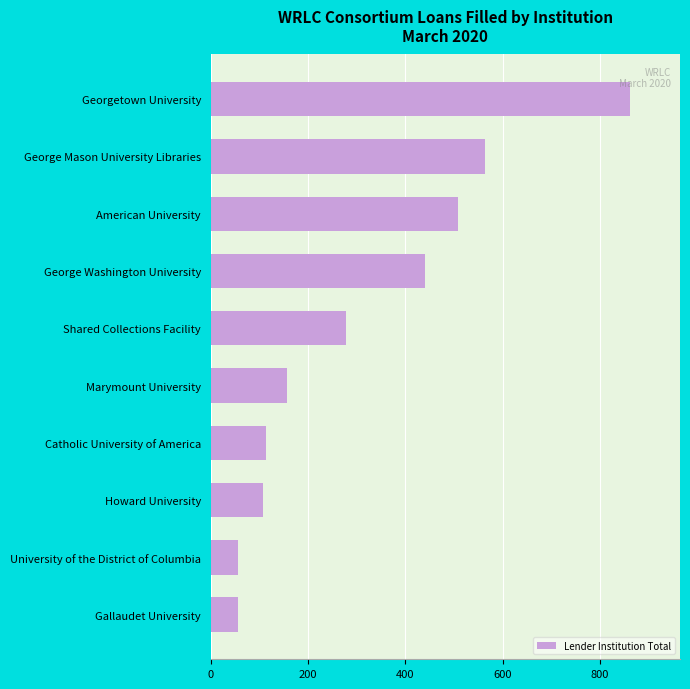

True or false: the data shows 509 at American University.

True